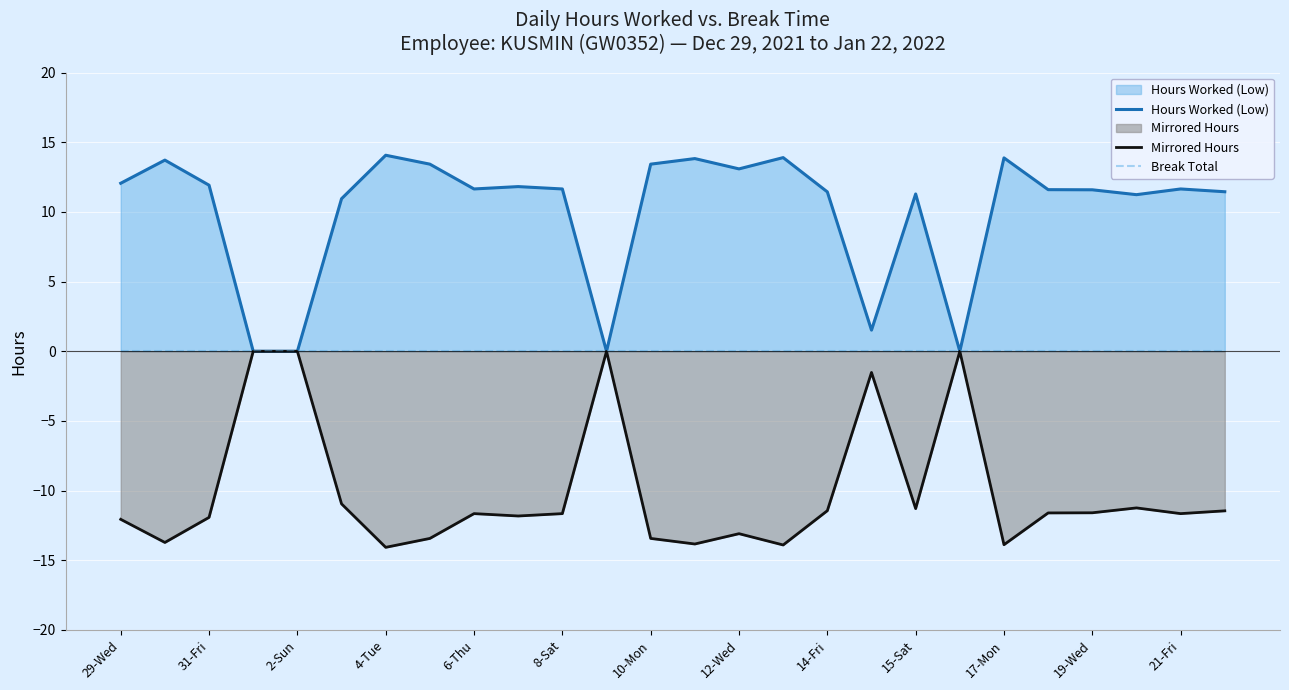

What is the lowest value of the Mirrored Hours series?

-14.1